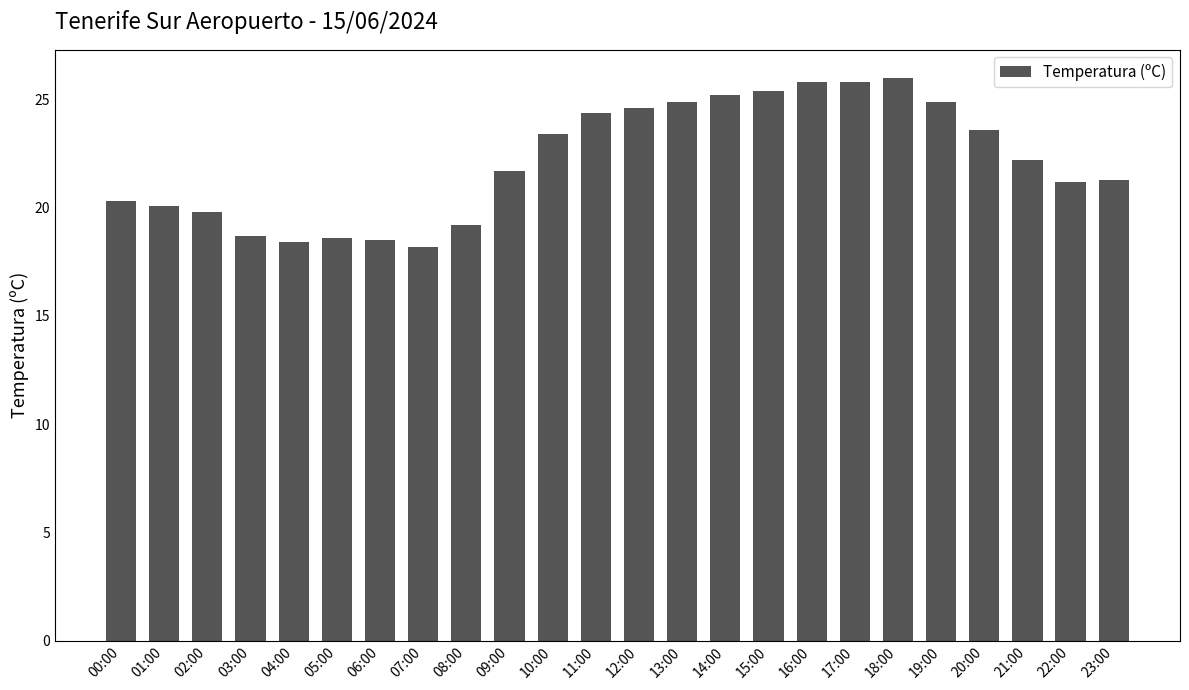

The chart shows a value of 39.1 at 11:00. True or false?

False